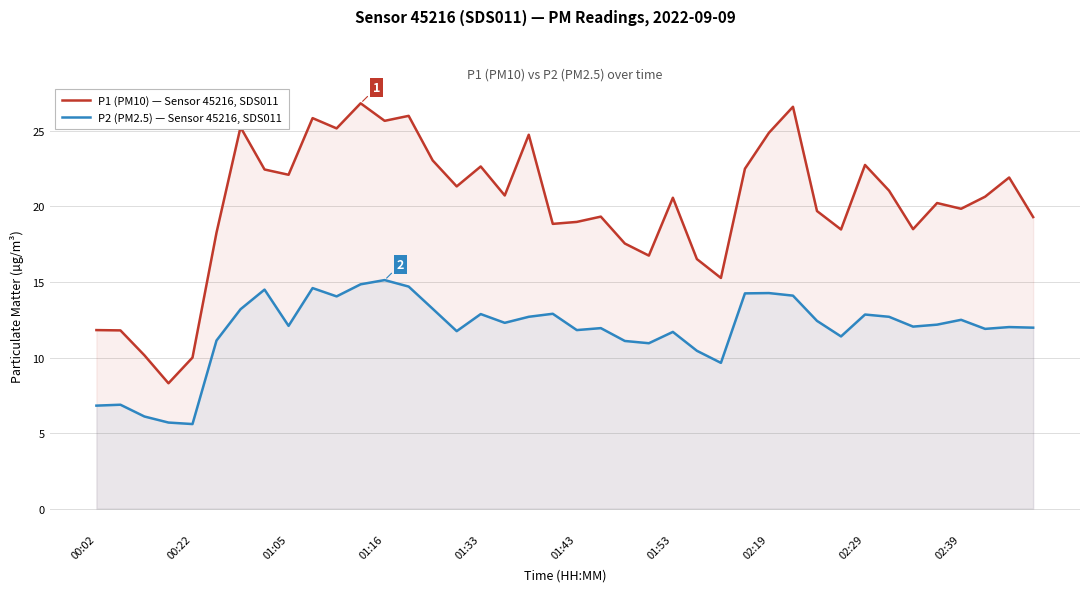

List the series in order of their peak value, lowest first.

P2 (PM2.5) — Sensor 45216, SDS011, P1 (PM10) — Sensor 45216, SDS011